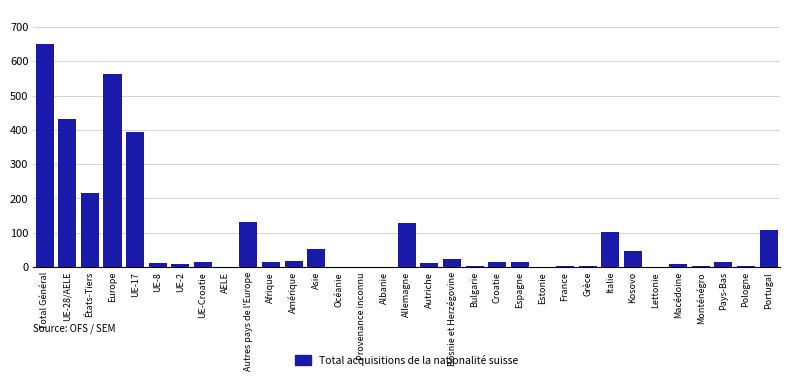

Where is the data nearest to the value 324?

UE-17